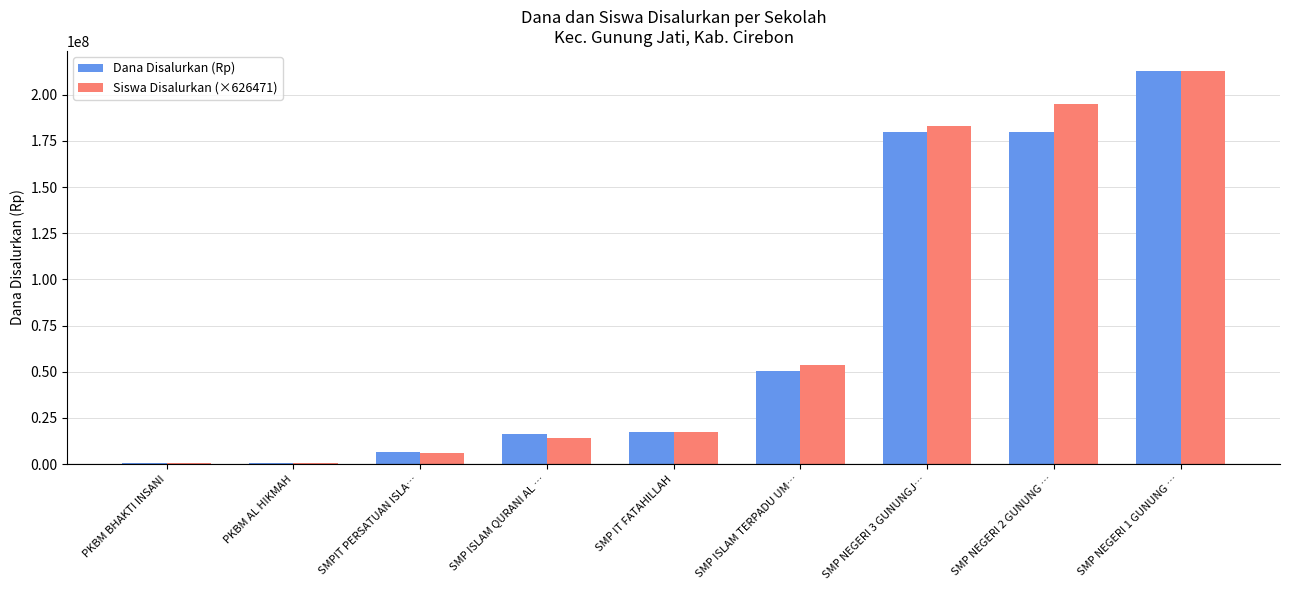

How many groups of bars are there?

9